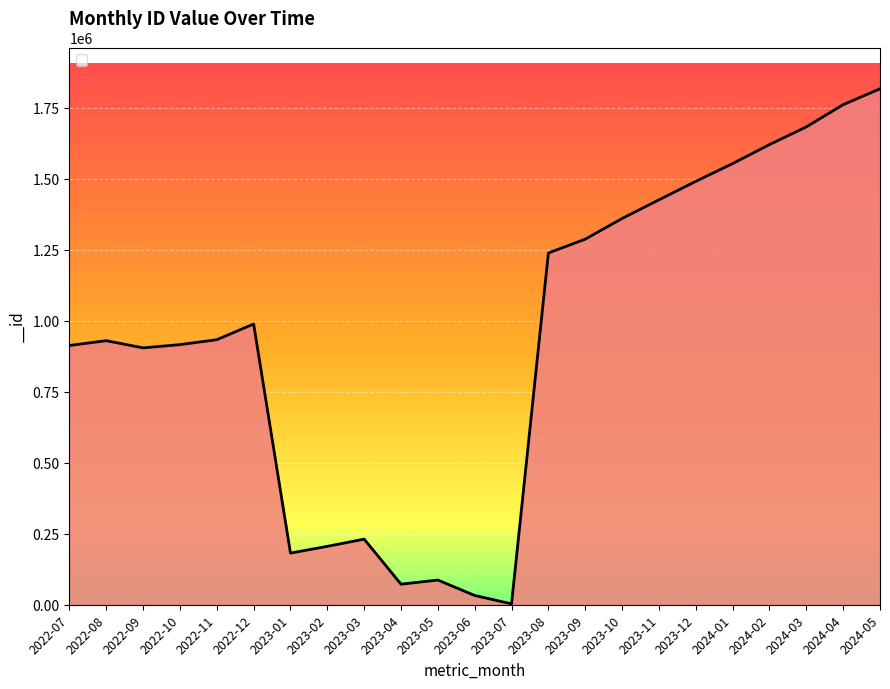

Count the number of data series in this chart.

1